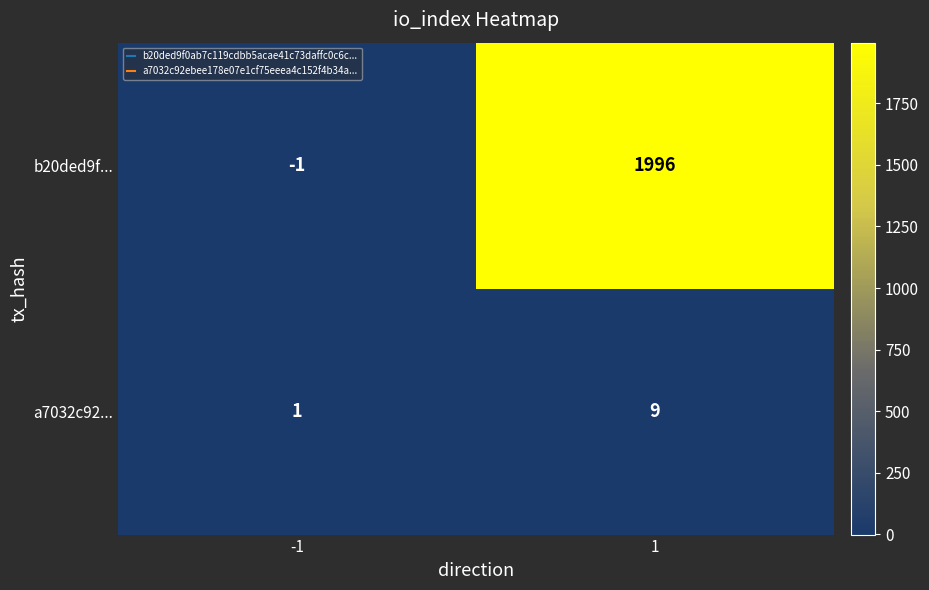

What value does the a7032c92... series have at 1?

9